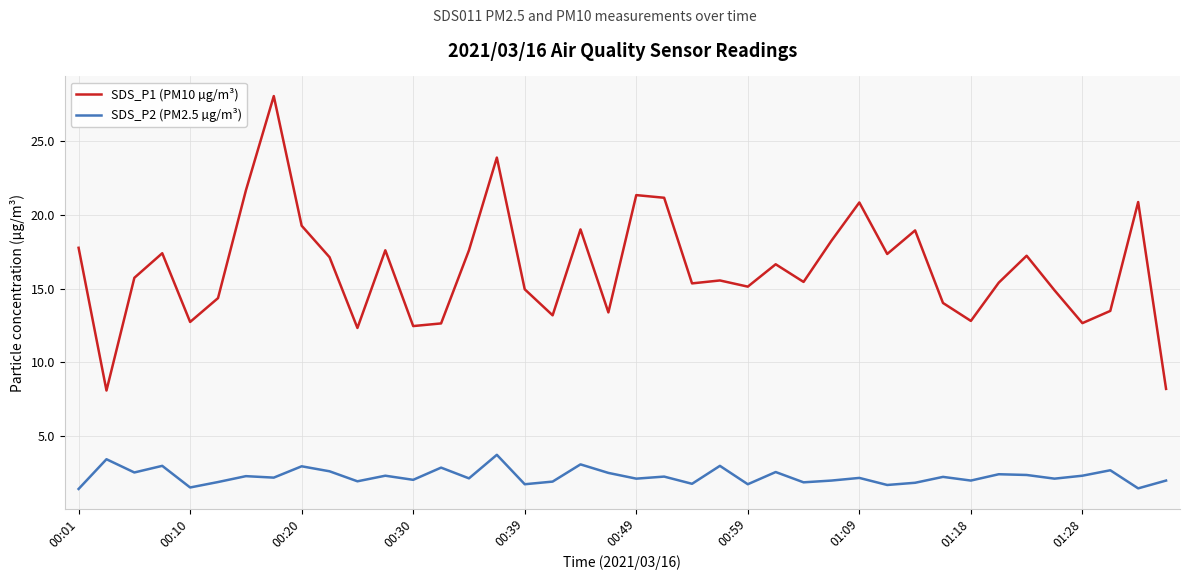

Which series has the widest spread of values?

SDS_P1 (PM10 µg/m³)